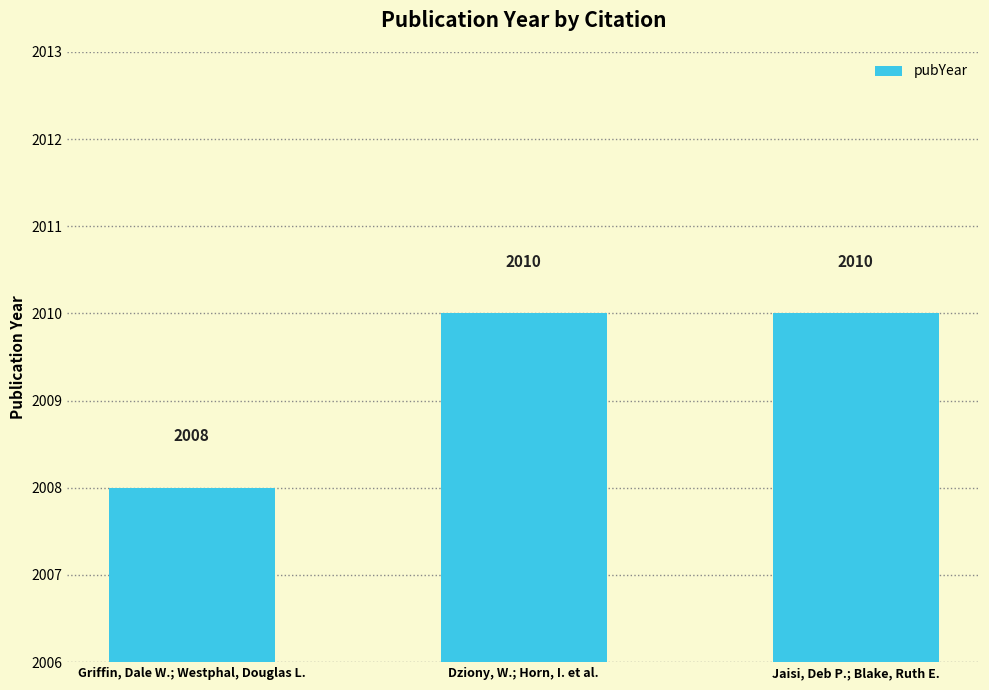

Which has a higher value, Griffin, Dale W.; Westphal, Douglas L. or Jaisi, Deb P.; Blake, Ruth E.?

Jaisi, Deb P.; Blake, Ruth E.